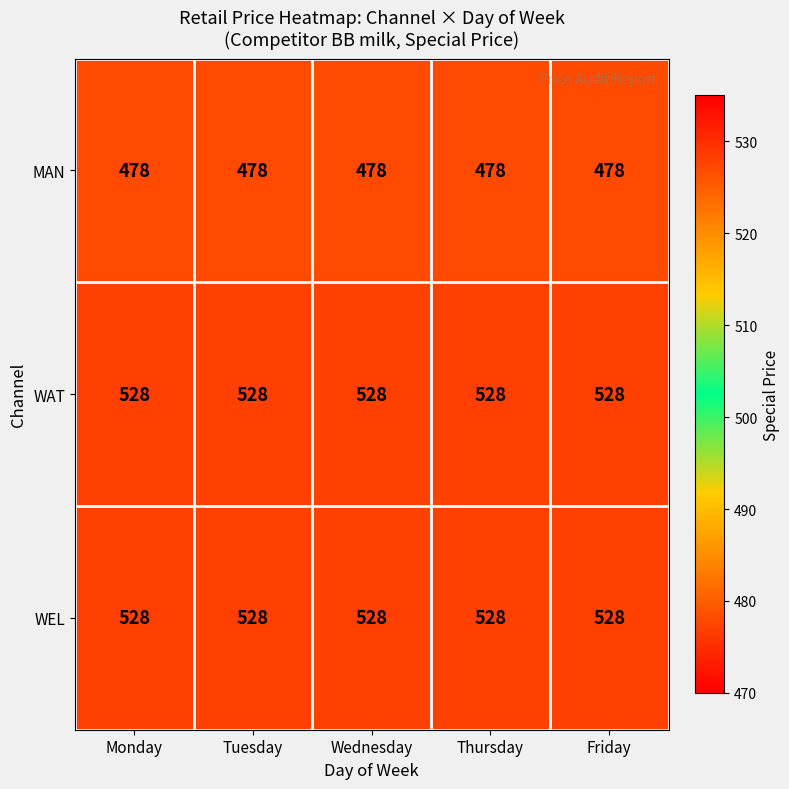

What is the approximate value of MAN at Thursday?

478